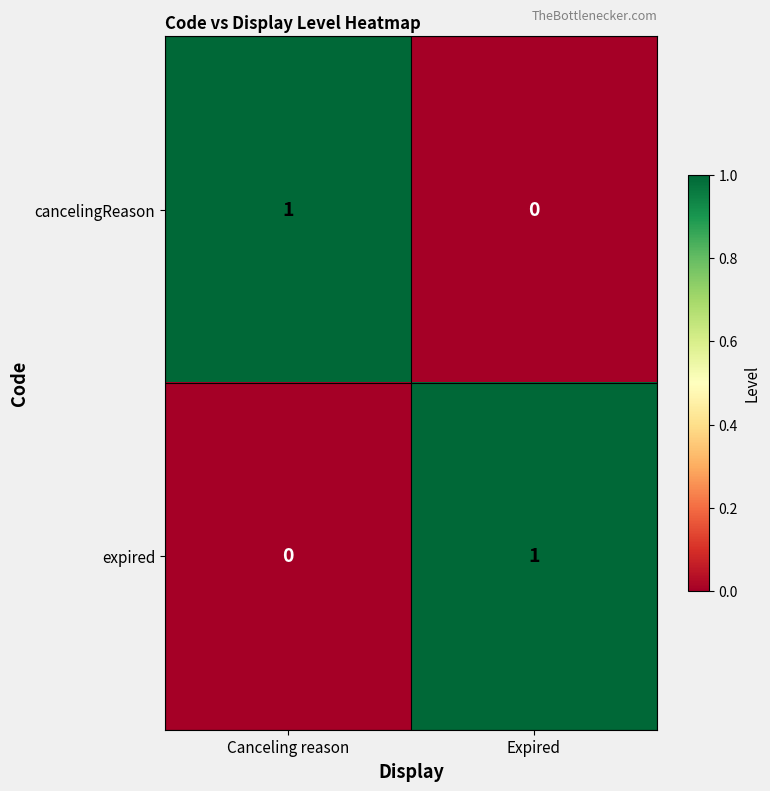

Where is expired nearest to the value 0?

Canceling reason